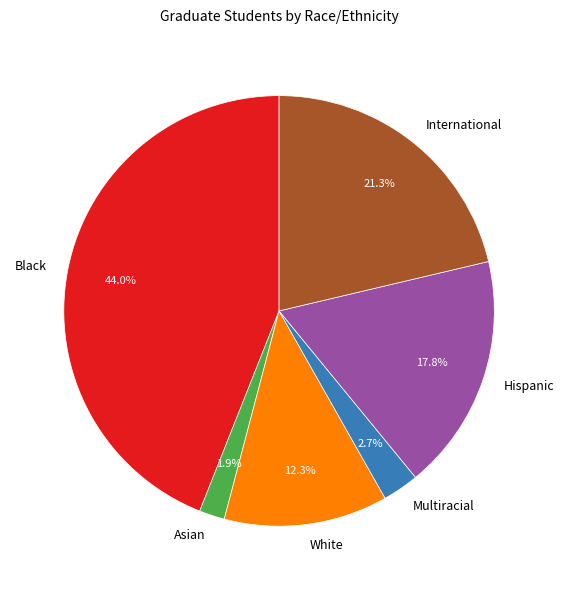

The Hispanic slice represents 26% of the pie. True or false?

False